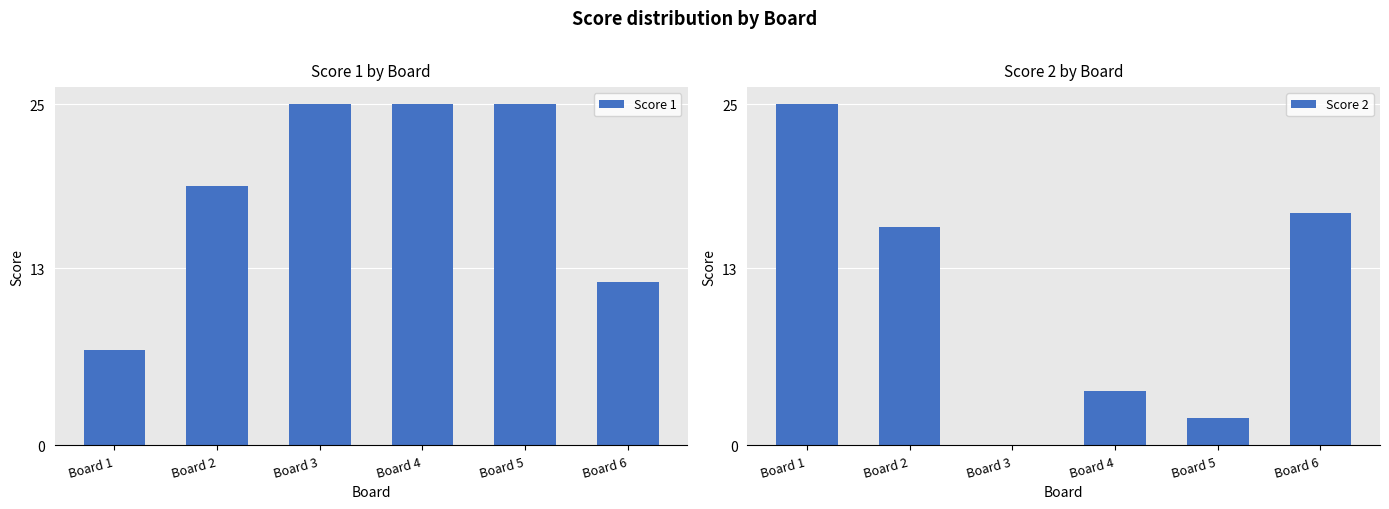

True or false: Score 2 has a value of 9 at Board 1.

False